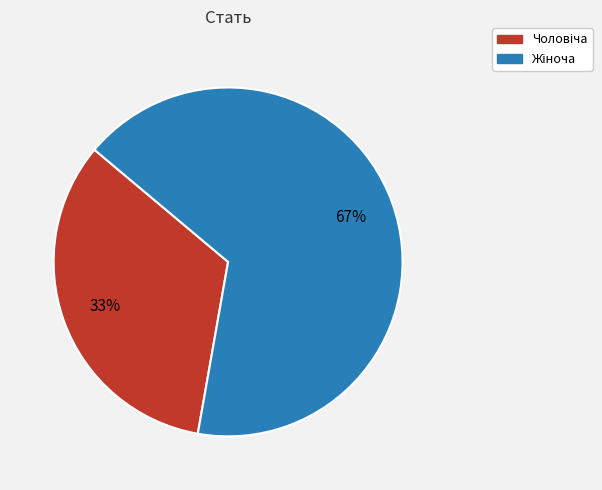

To the nearest percent, what is the average slice percentage?

50%